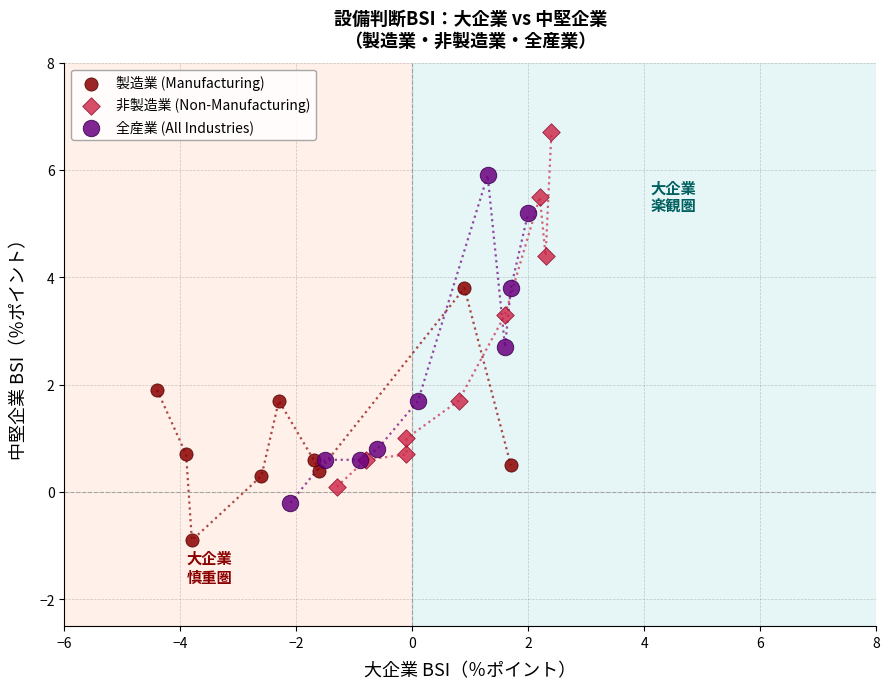

Which series has the largest Y range (max minus min)?

非製造業 (Non-Manufacturing)